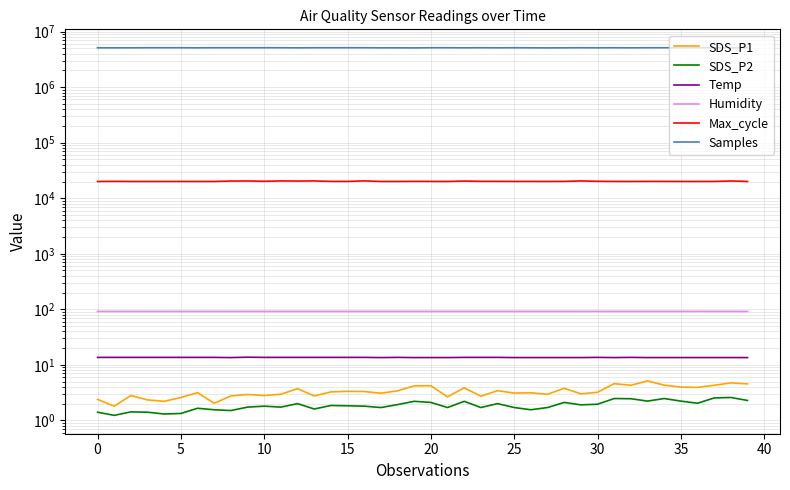

What is the value of the Samples point at the 7th from the left?

5116308.0